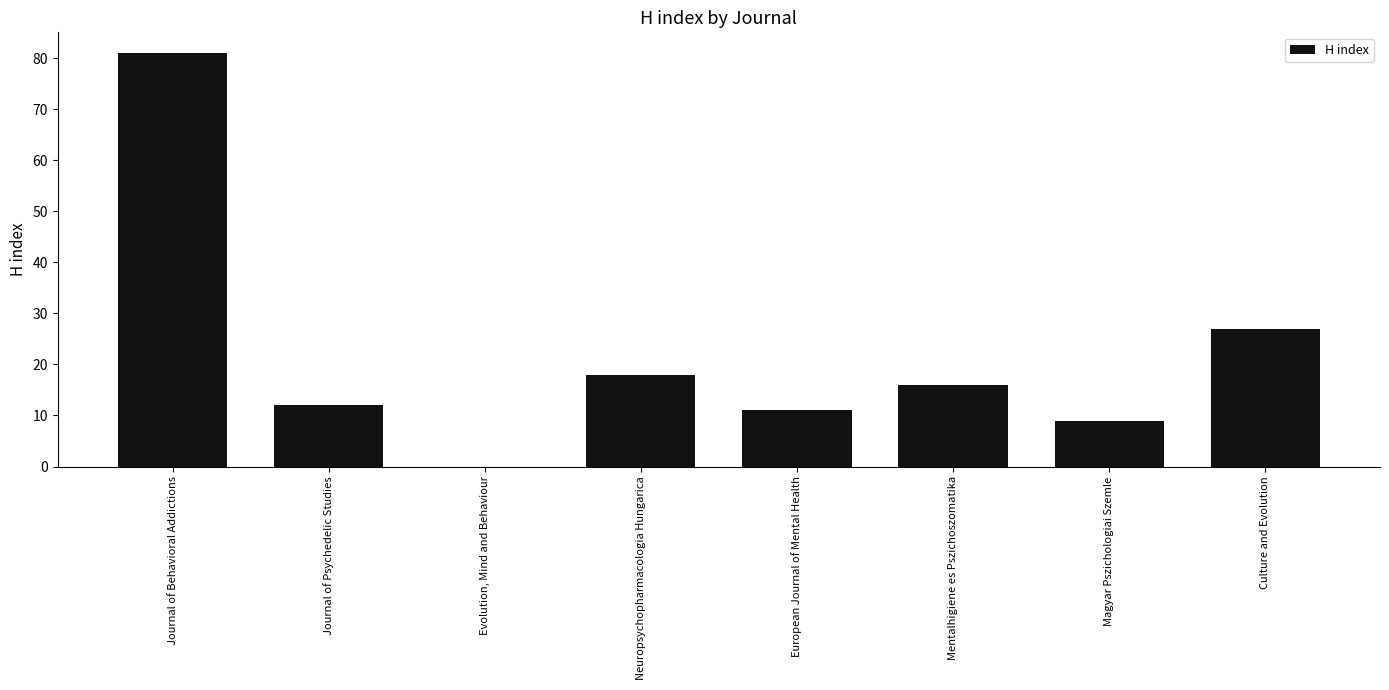

What is the maximum value shown in the chart?

81